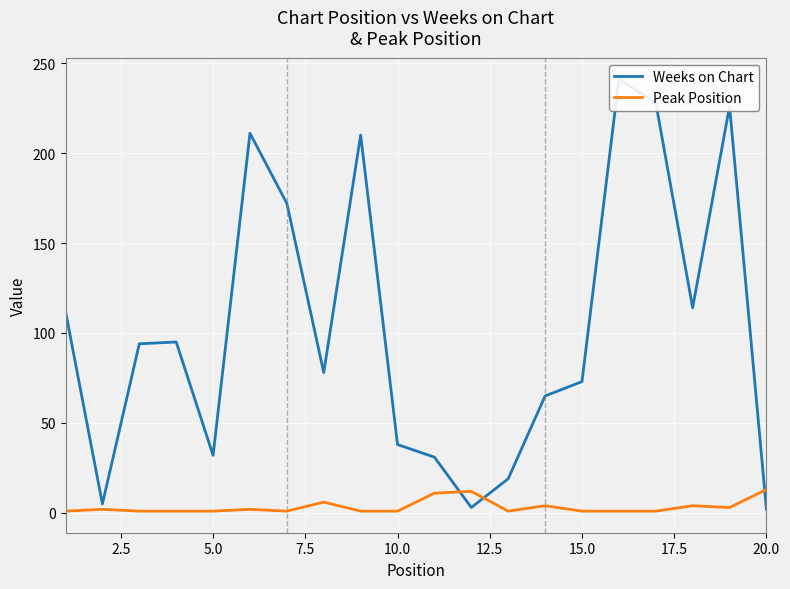

What is the maximum value for Peak Position?

13